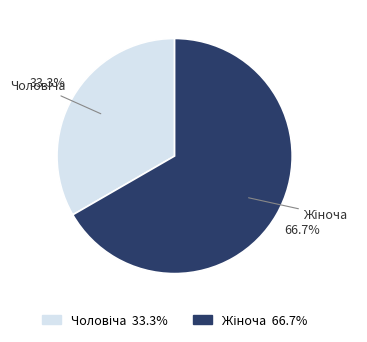

Is there any slice that represents more than half of the pie?

Yes